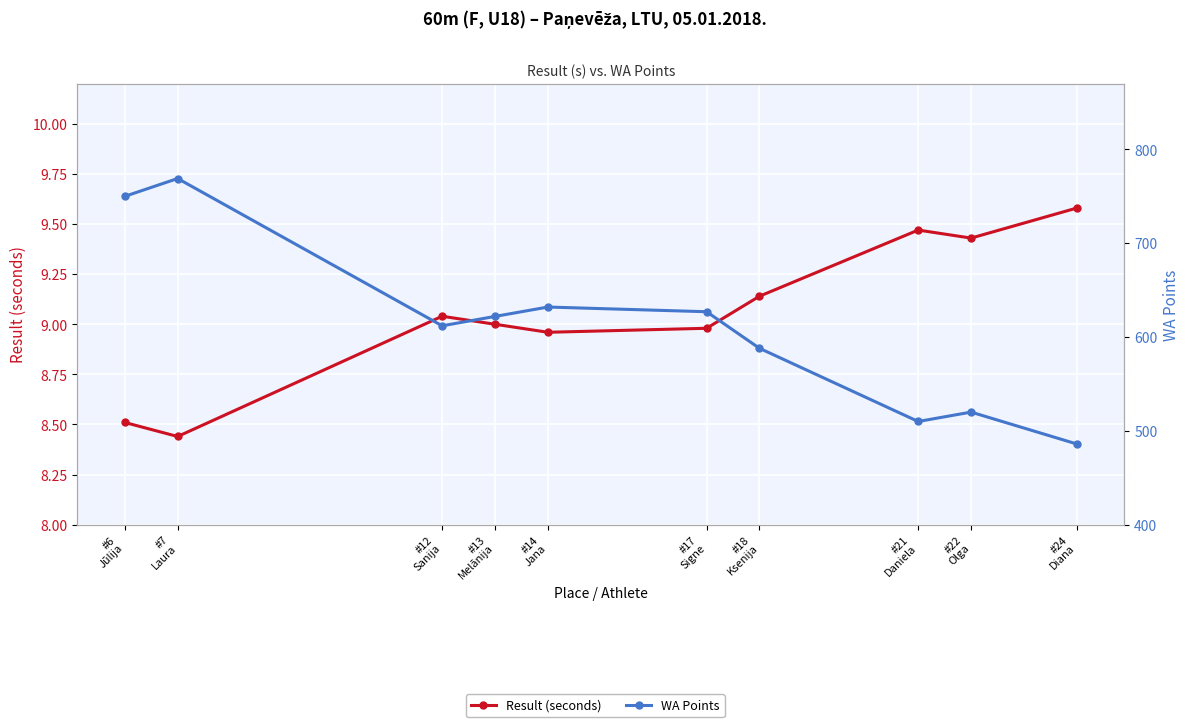

What is the value of the WA Points point at the 10th from the left?

486.0